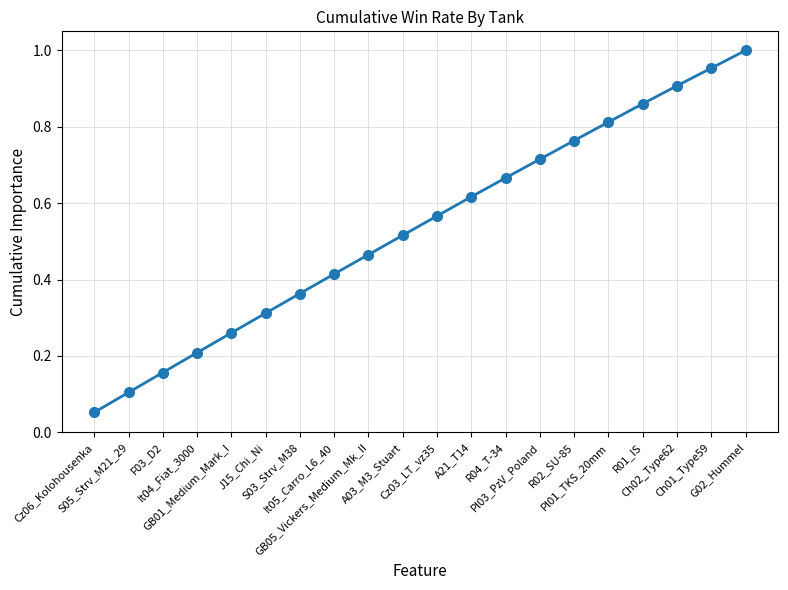

True or false: the data has more than 1 interior local peaks.

False